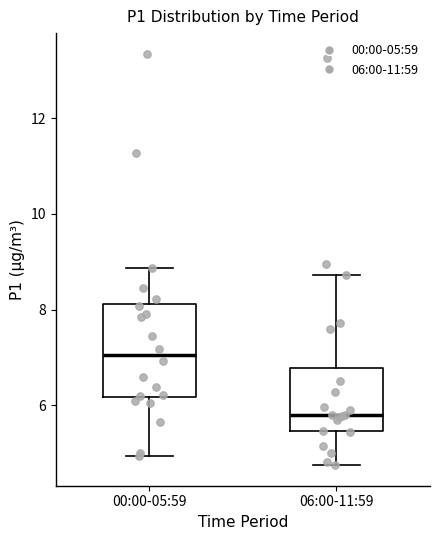

Where is the lower edge of the box for 06:00-11:59 on the y-axis? The values are not printed on the chart, so give them approximately, as read against the axis.

5.4